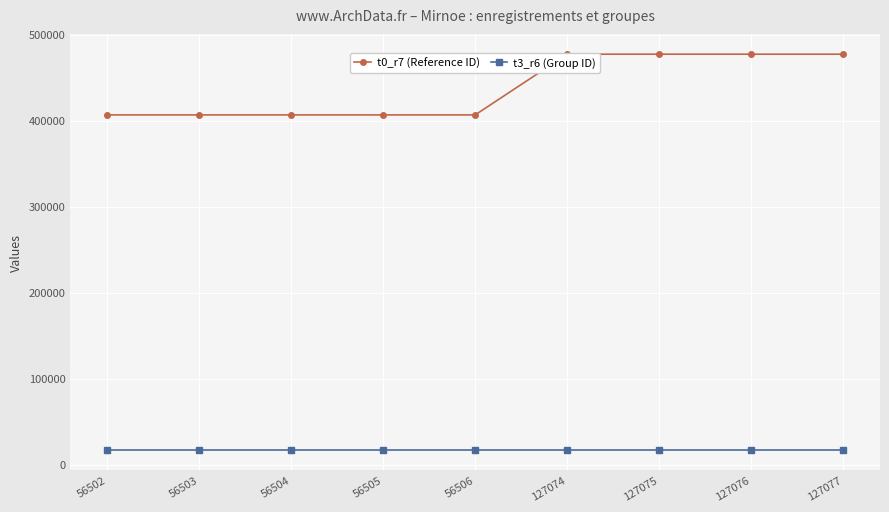

Which series has the widest spread of values?

t0_r7 (Reference ID)